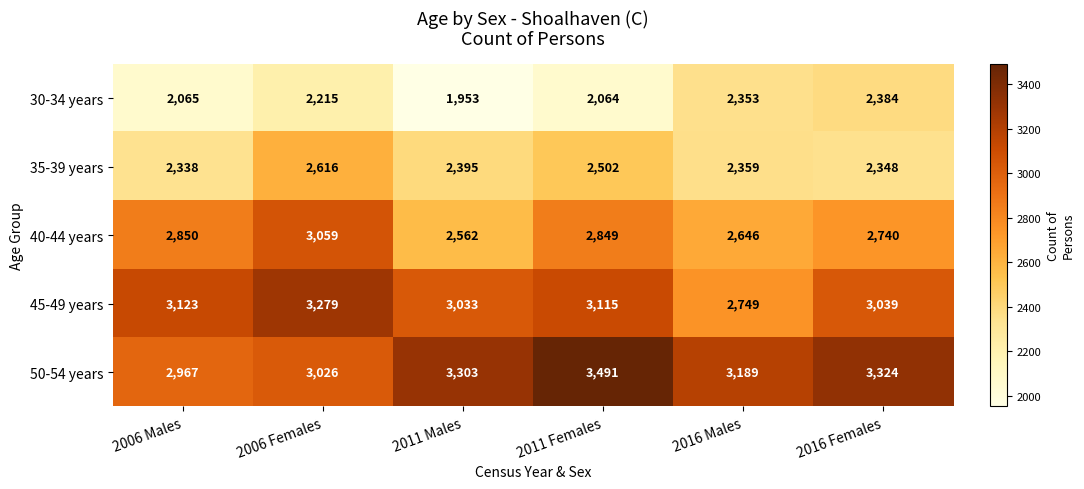

What is the total value across all series at 2011 Females?

14021